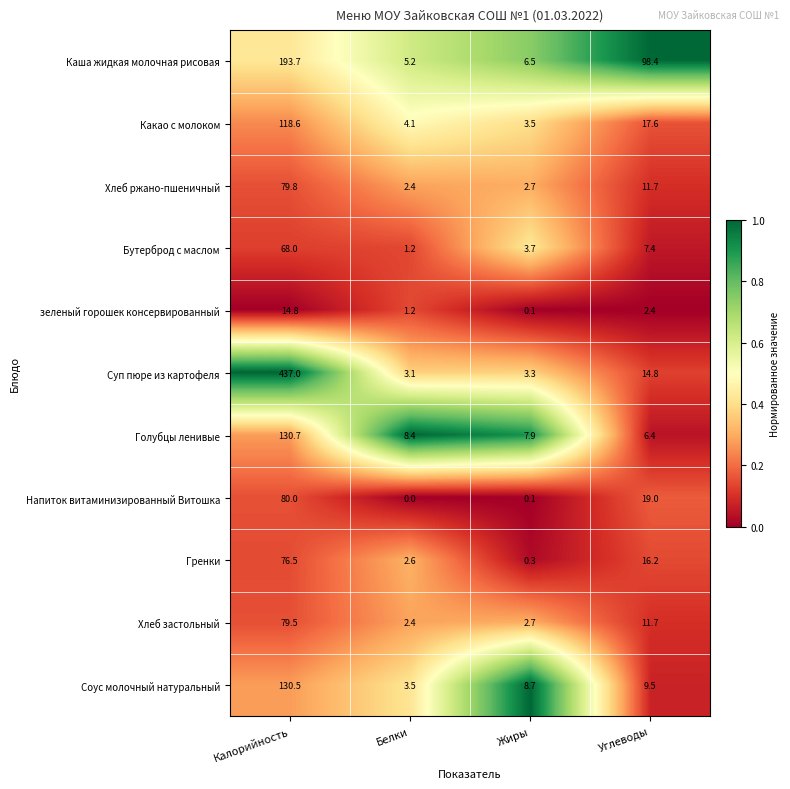

Is it true that Гренки equals 0.3 at Жиры?

True